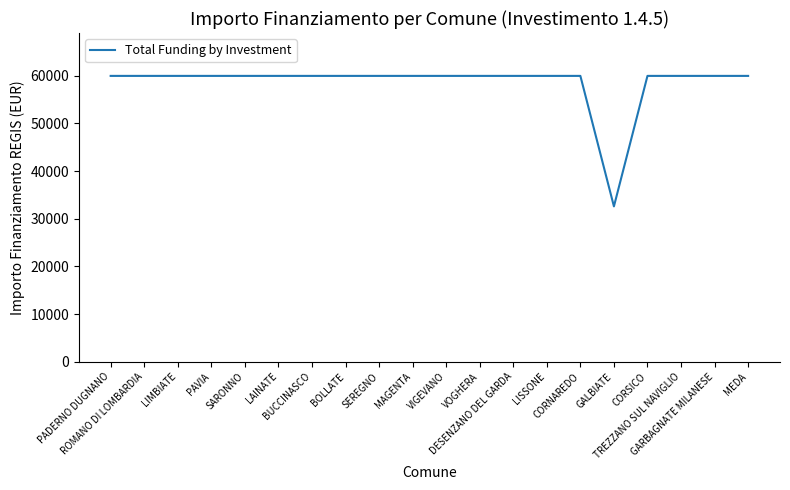

Reading right to left, transcribe all the data shown in this chart.

MEDA=59966	GARBAGNATE MILANESE=59966	TREZZANO SUL NAVIGLIO=59966	CORSICO=59966	GALBIATE=32589	CORNAREDO=59966	LISSONE=59966	DESENZANO DEL GARDA=59966	VOGHERA=59966	VIGEVANO=59966	MAGENTA=59966	SEREGNO=59966	BOLLATE=59966	BUCCINASCO=59966	LAINATE=59966	SARONNO=59966	PAVIA=59966	LIMBIATE=59966	ROMANO DI LOMBARDIA=59966	PADERNO DUGNANO=59966